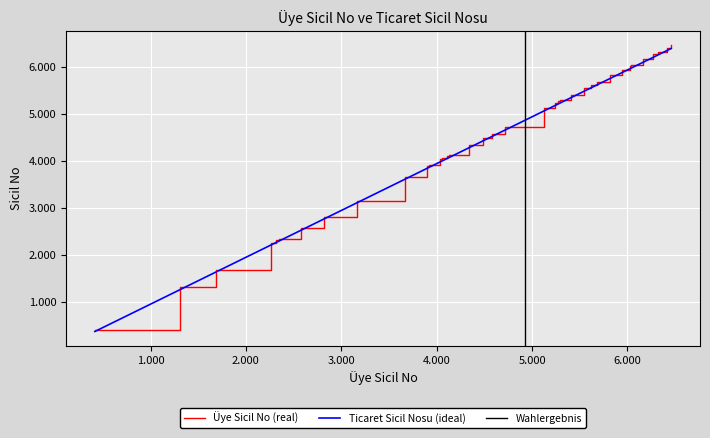

True or false: Ticaret Sicil Nosu and Üye Sicil No cross at least once.

False